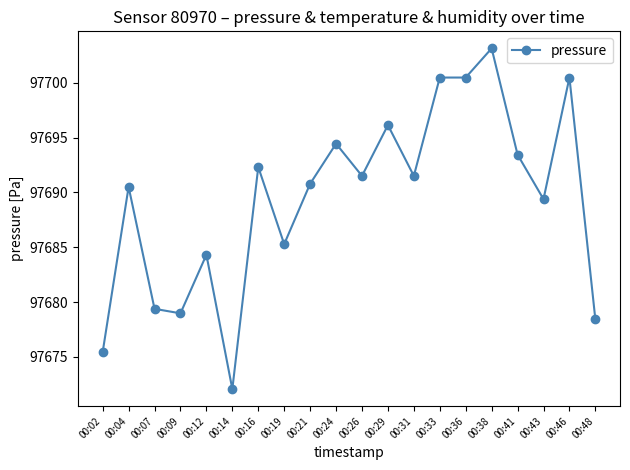

What is the value of the 14th point from the left?

97700.5